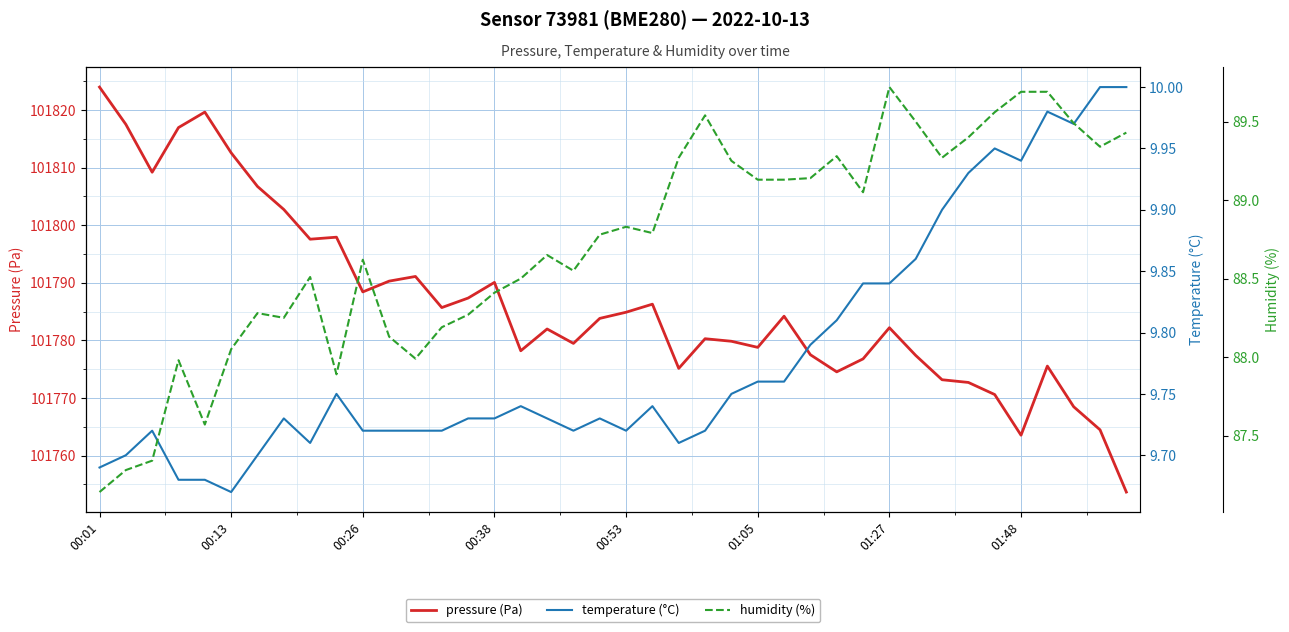

True or false: pressure (Pa) has a value of 101763.5 at 01:48.

True